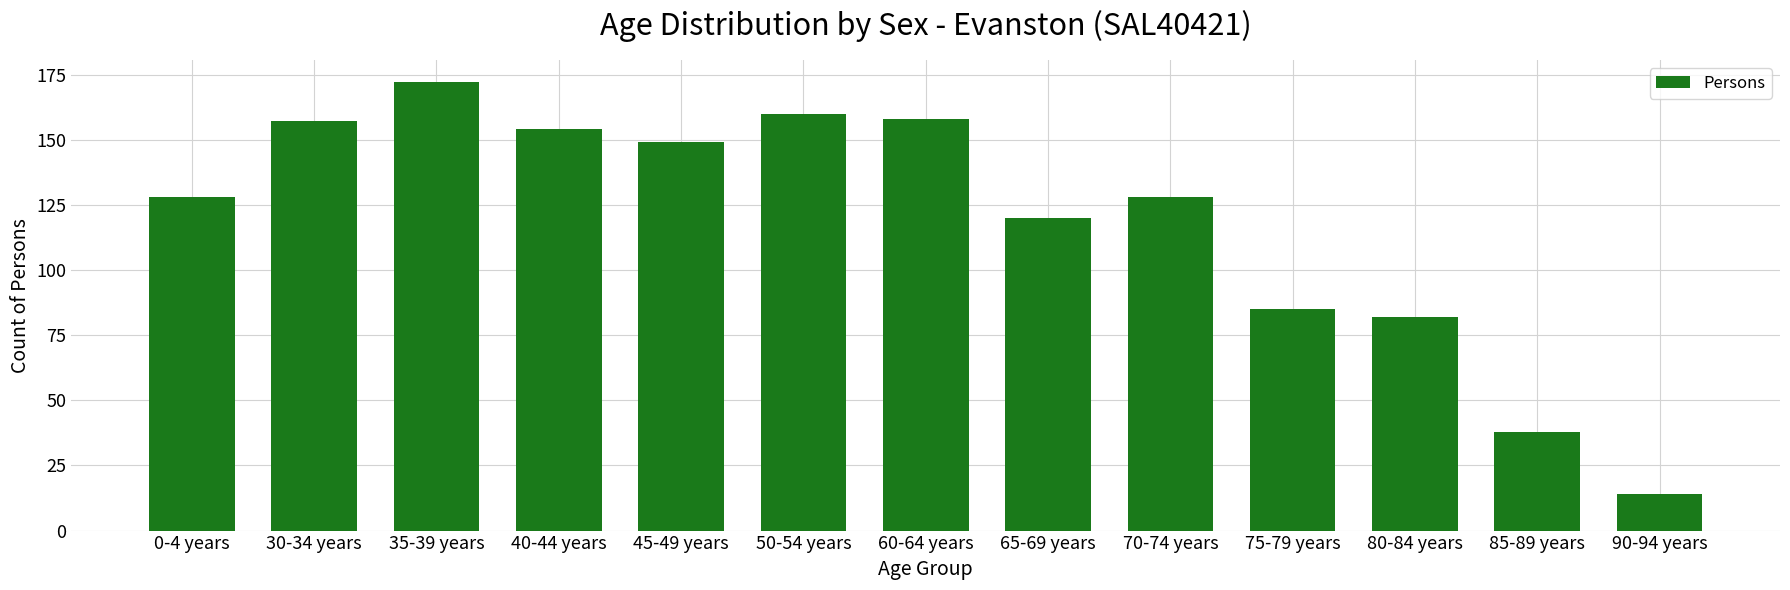

Reading left to right, extract all data points from this chart.

128	157	172	154	149	160	158	120	128	85	82	38	14